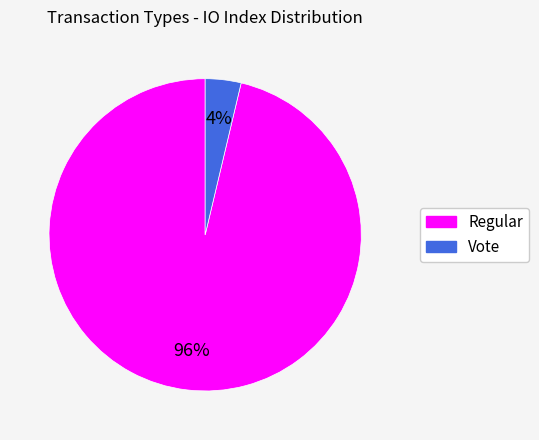

How many slices are in this pie chart?

2